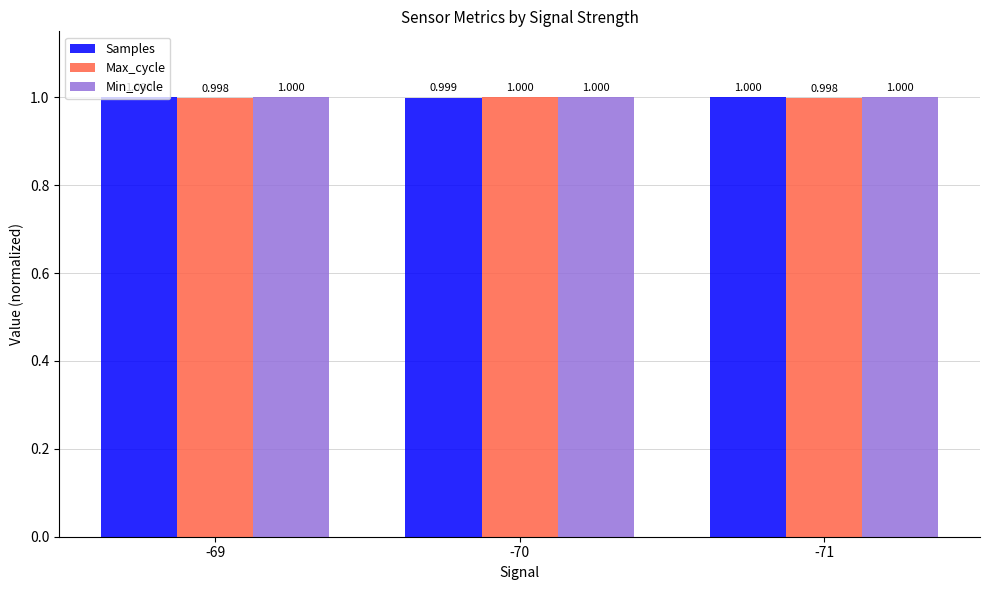

What is the sum of the Max_cycle values at -71 and -70?

2.0